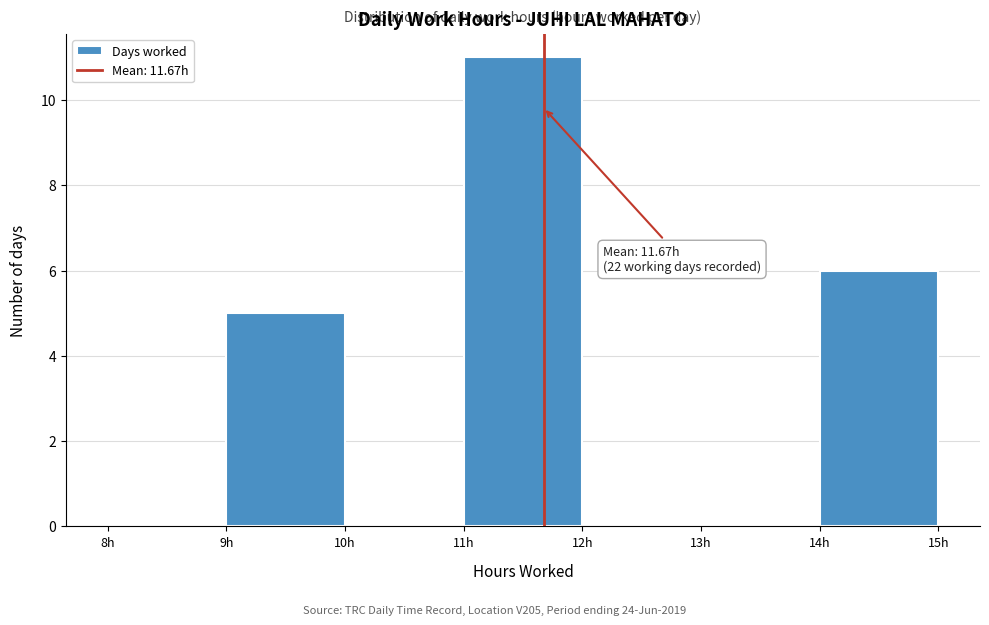

Which range on the x-axis has the tallest bar?

11 to 12